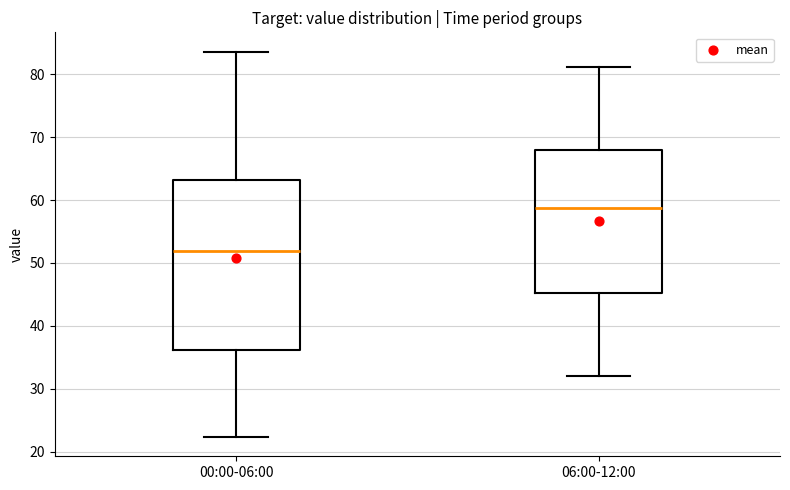

Reading left to right, transcribe this box plot: for each box, give where its median line is, the range the box spans, and where its two whiskers end, as read against the y-axis. The values are not printed on the chart, so give them approximately, as read against the axis.

00:00-06:00: median 52, box 36 to 63, whiskers 22 to 84
06:00-12:00: median 59, box 45 to 68, whiskers 32 to 81